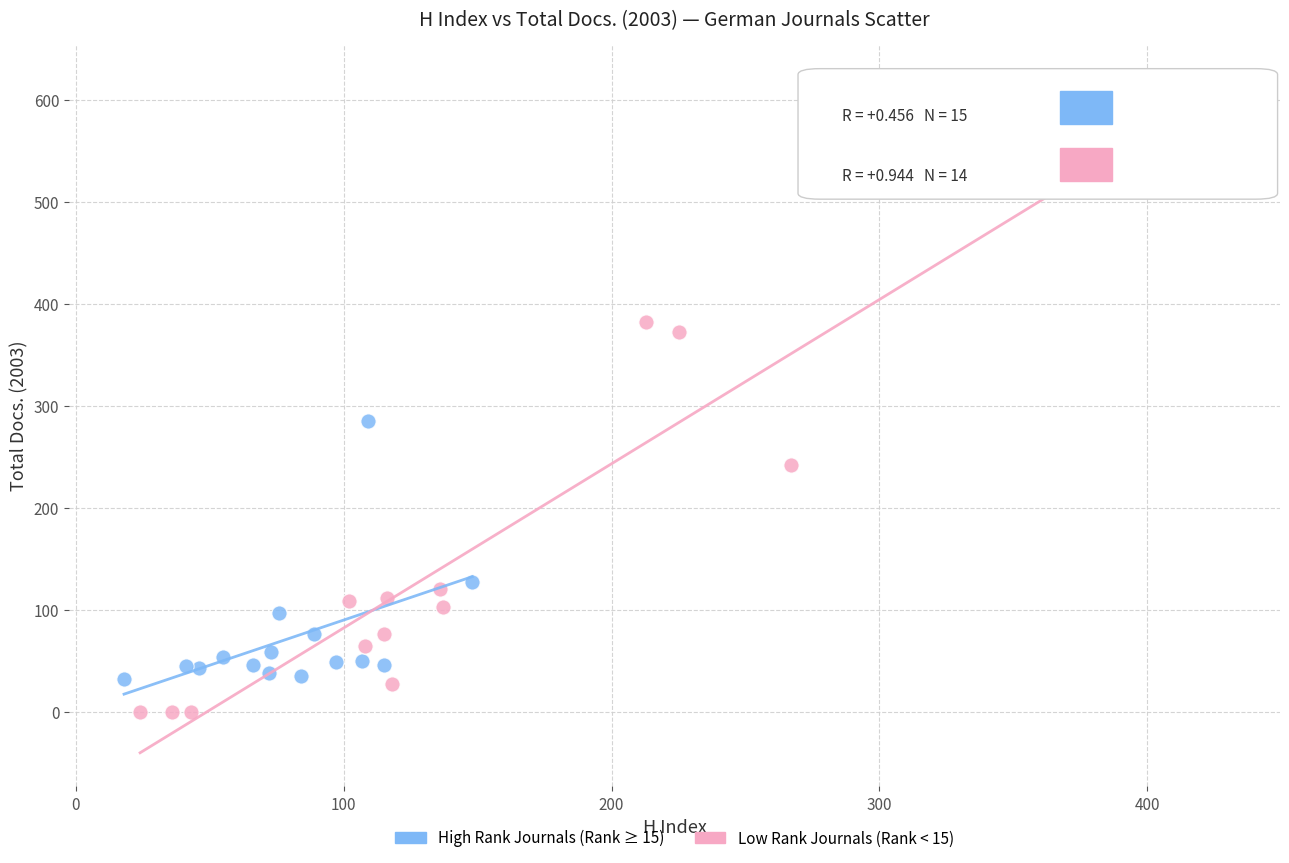

Which series reaches the minimum Y coordinate?

Low Rank Journals (Rank < 15)